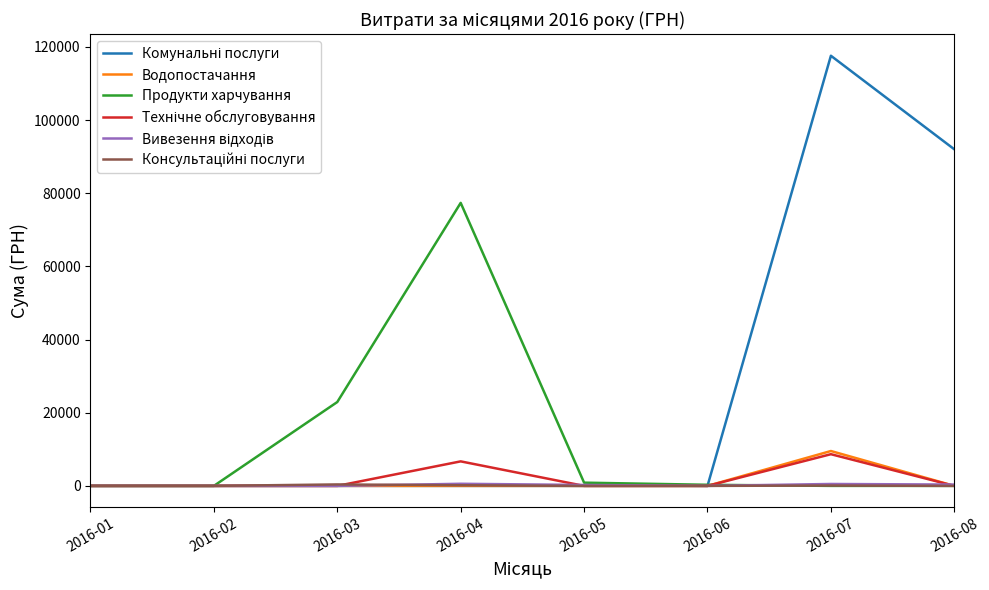

At which category is the sum across all series the highest?

2016-07